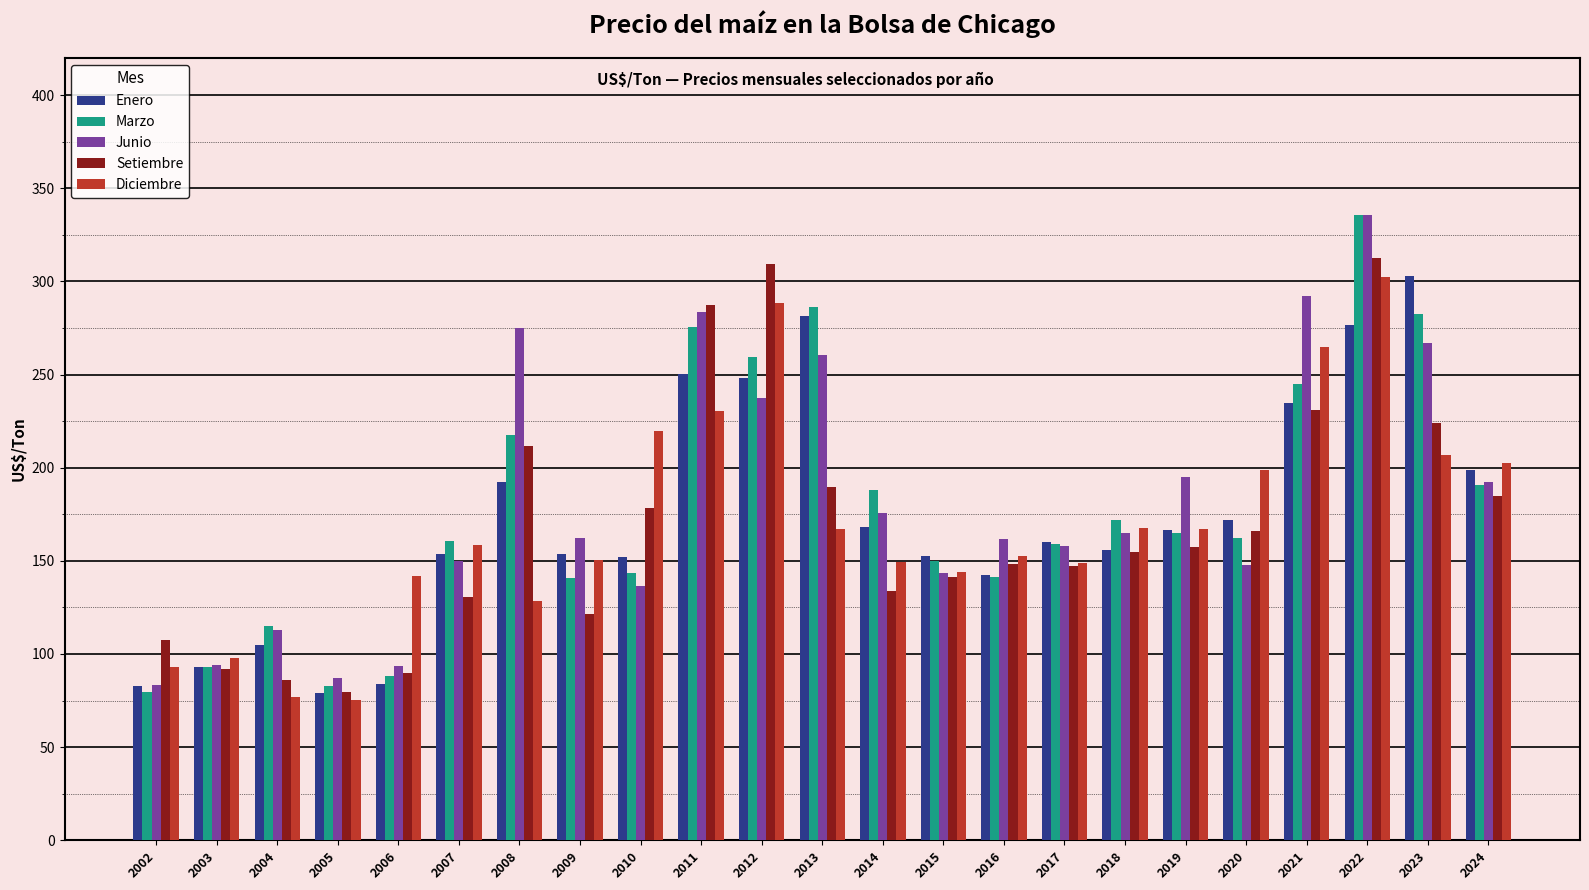

What is the spread (max minus min) of values at 2023?

96.2